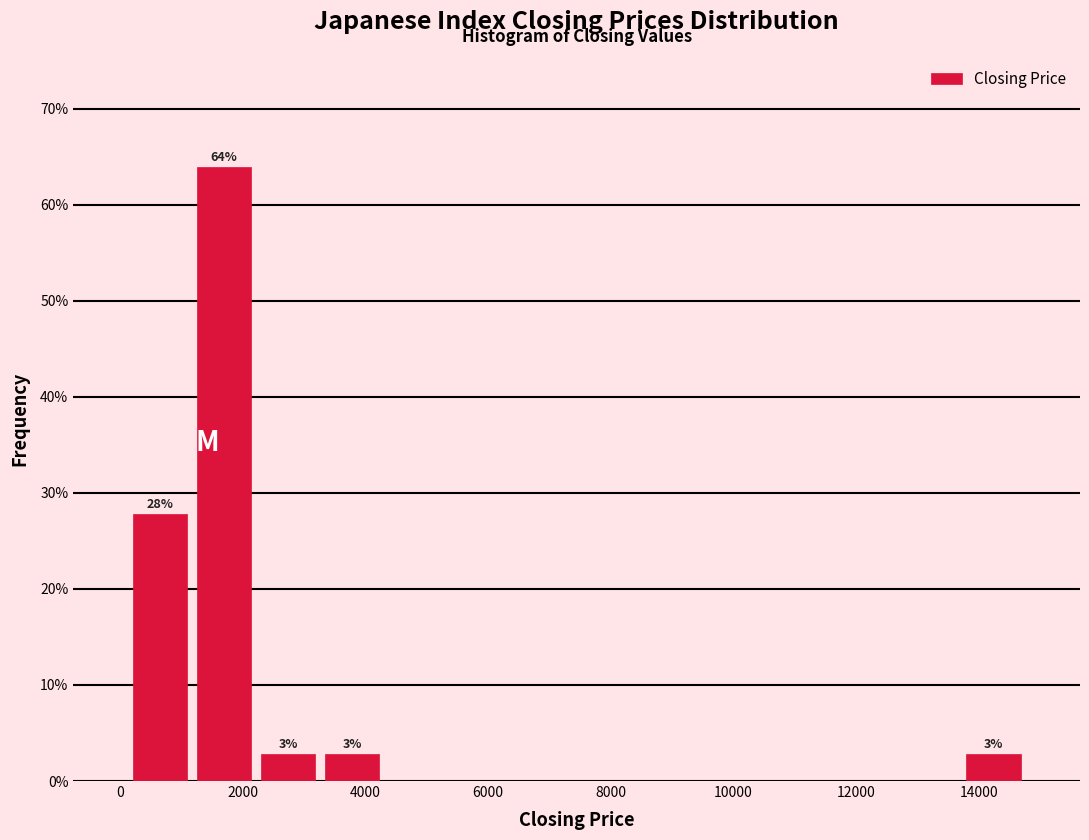

Which range on the x-axis has the tallest bar?

1200 to 2200